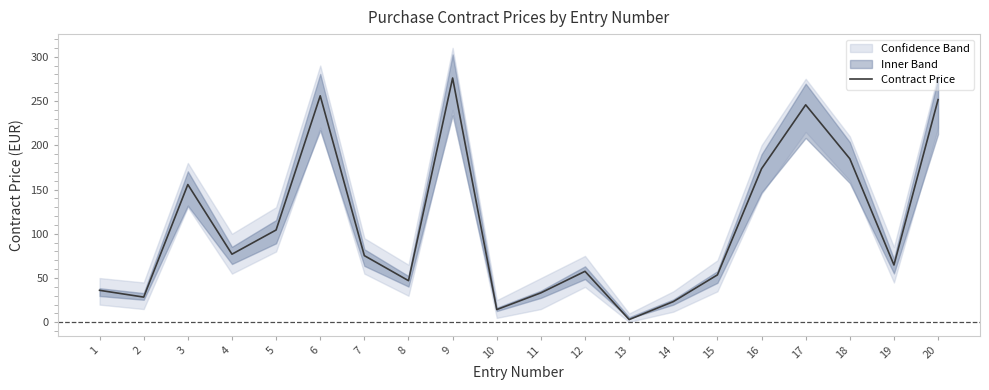

Reading right to left, extract all data points from this chart.

251.5	64.8	184.8	245.6	173.5	53.6	23.4	3.1	57.6	33.3	14.4	275.9	47.0	75.3	255.8	104.3	77.0	155.6	28.5	36.2